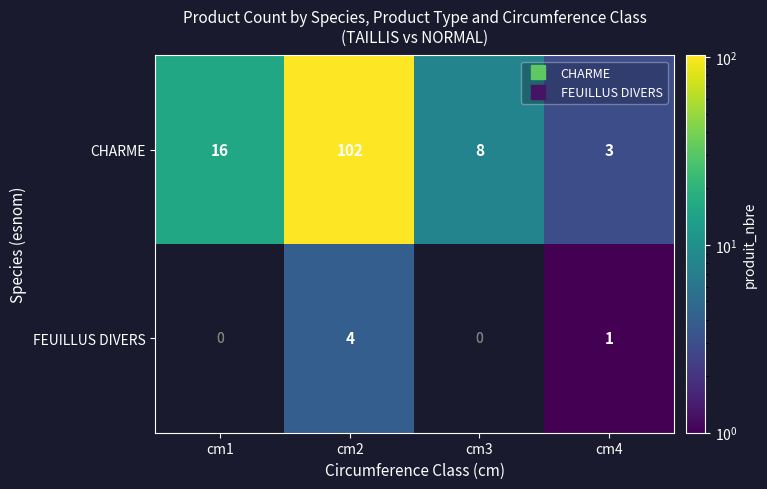

What is the average value of the CHARME series?

32.2